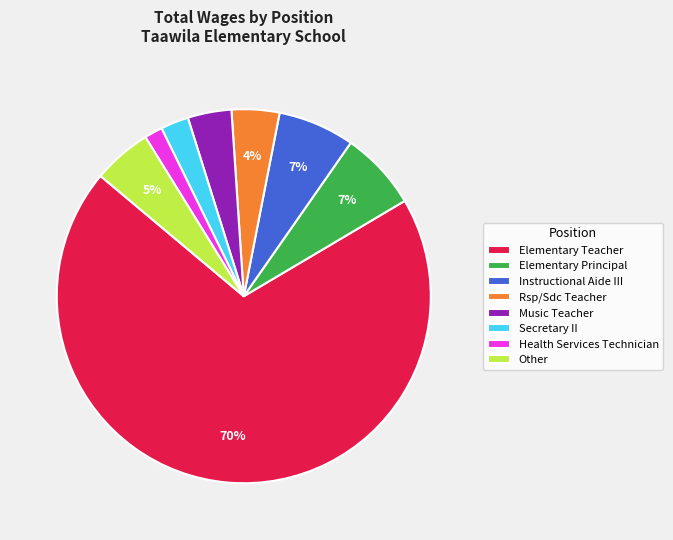

To the nearest percent, what percentage of the pie is Health Services Technician?

2%